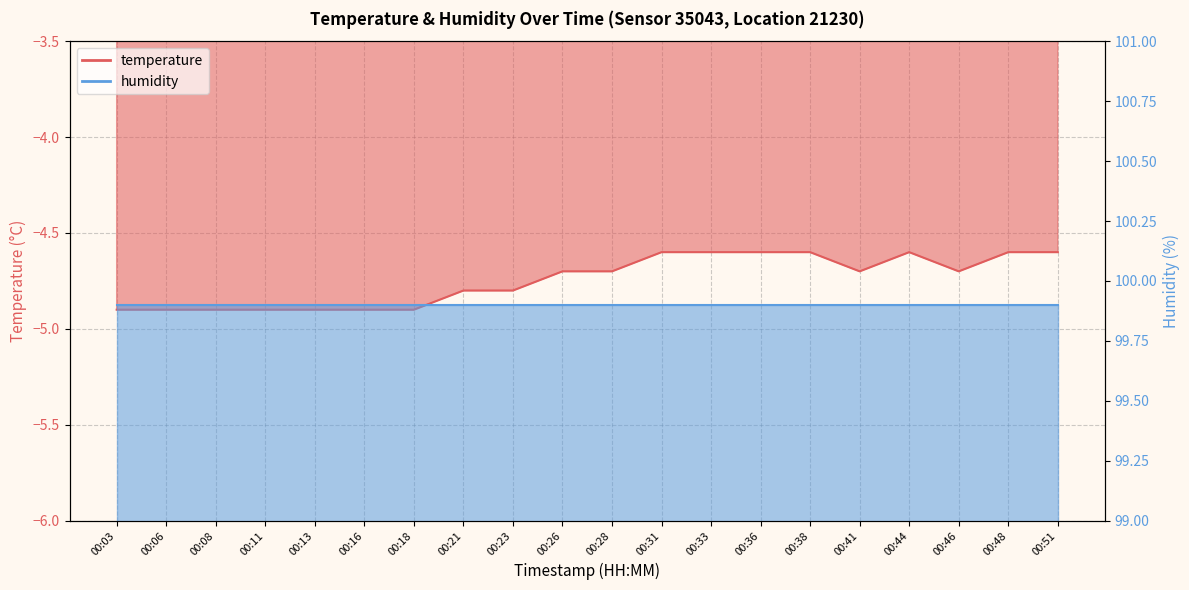

Reading left to right, extract all data points from this chart.

00:03=-4.9	00:06=-4.9	00:08=-4.9	00:11=-4.9	00:13=-4.9	00:16=-4.9	00:18=-4.9	00:21=-4.8	00:23=-4.8	00:26=-4.7	00:28=-4.7	00:31=-4.6	00:33=-4.6	00:36=-4.6	00:38=-4.6	00:41=-4.7	00:44=-4.6	00:46=-4.7	00:48=-4.6	00:51=-4.6